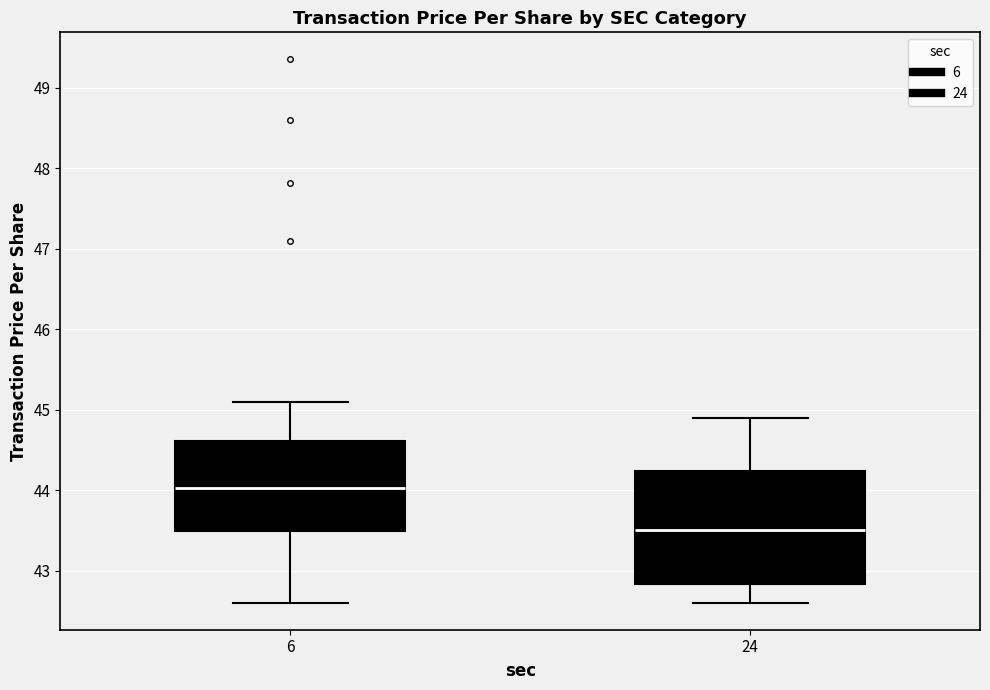

Reading left to right, read every box against the y-axis: the position of its median line, the range the box covers, and the ends of its whiskers. The values are not printed on the chart, so give them approximately, as read against the axis.

6: median 44.0, box 43.5 to 44.6, whiskers 42.6 to 45.1
24: median 43.5, box 42.8 to 44.2, whiskers 42.6 to 44.9